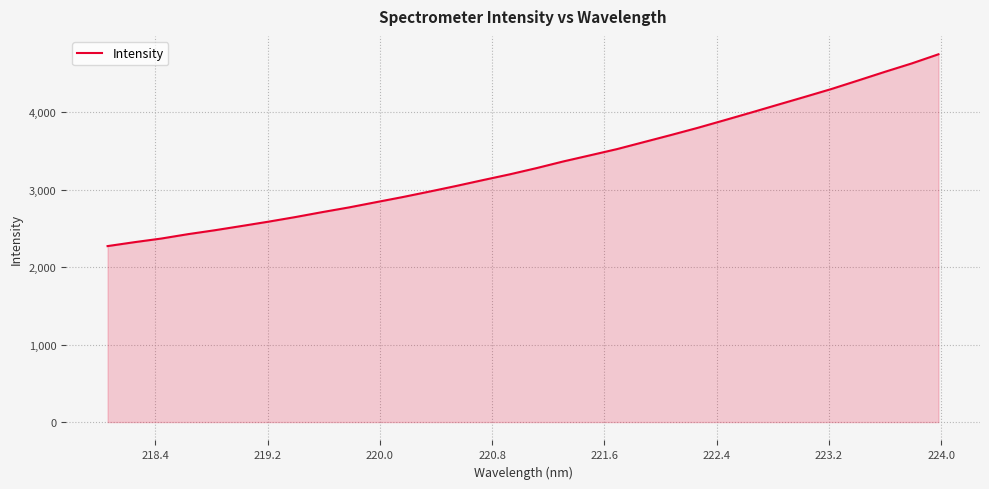

What is the minimum value shown in the chart?

2273.2